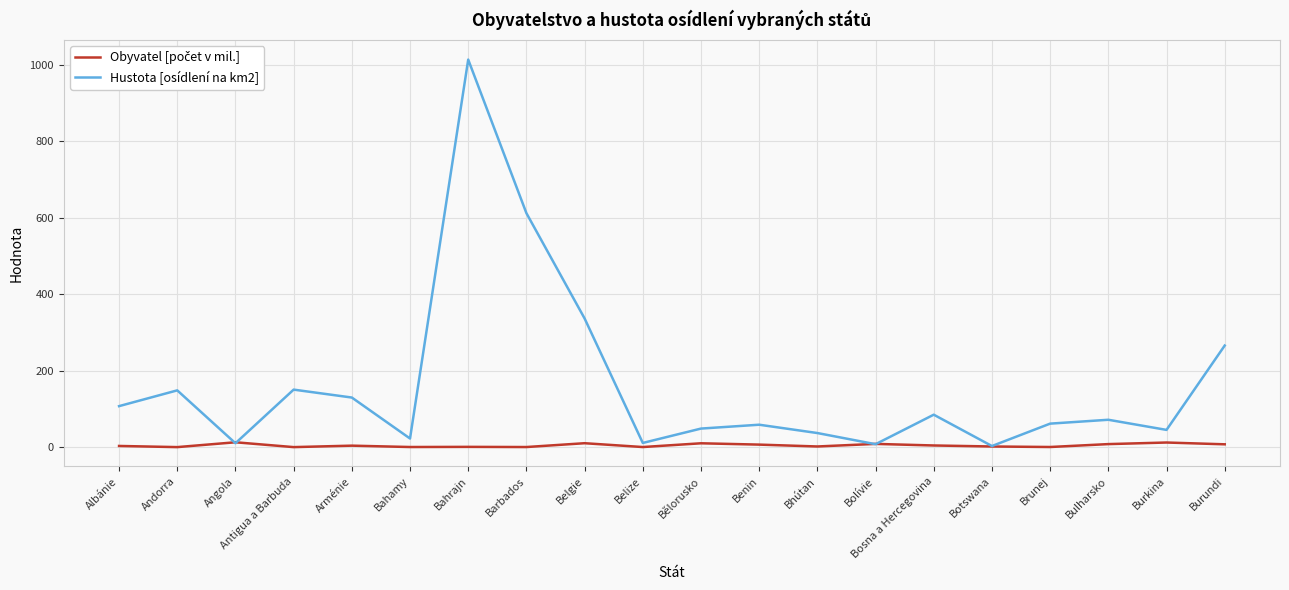

Which series has the largest total across all categories?

Hustota [osídlení na km2]